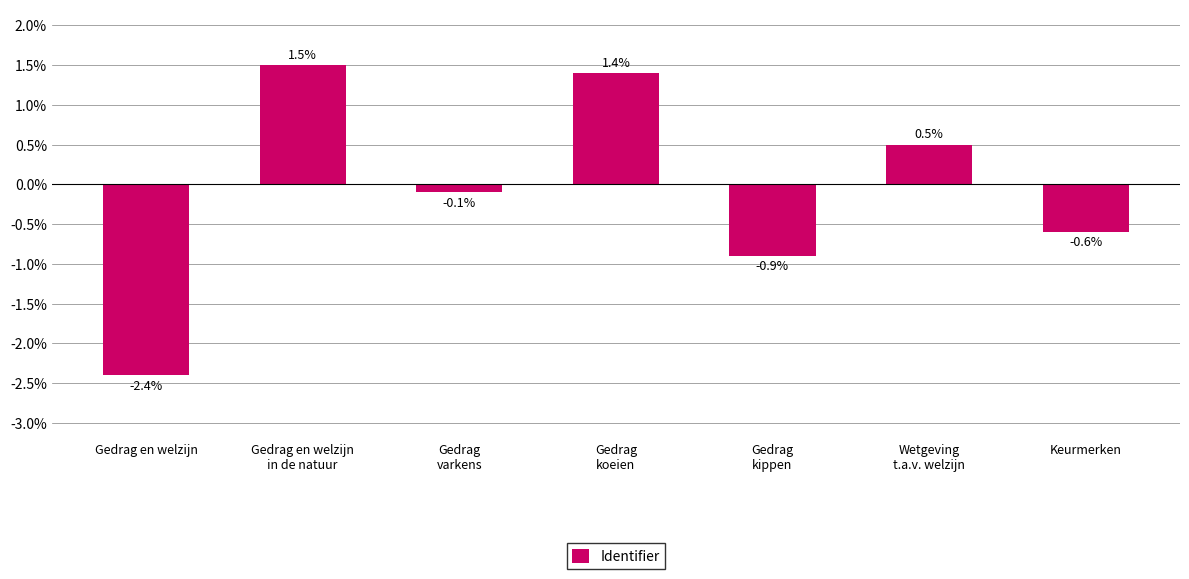

What is the difference between the values at Gedrag en welzijn and Keurmerken?

1.8